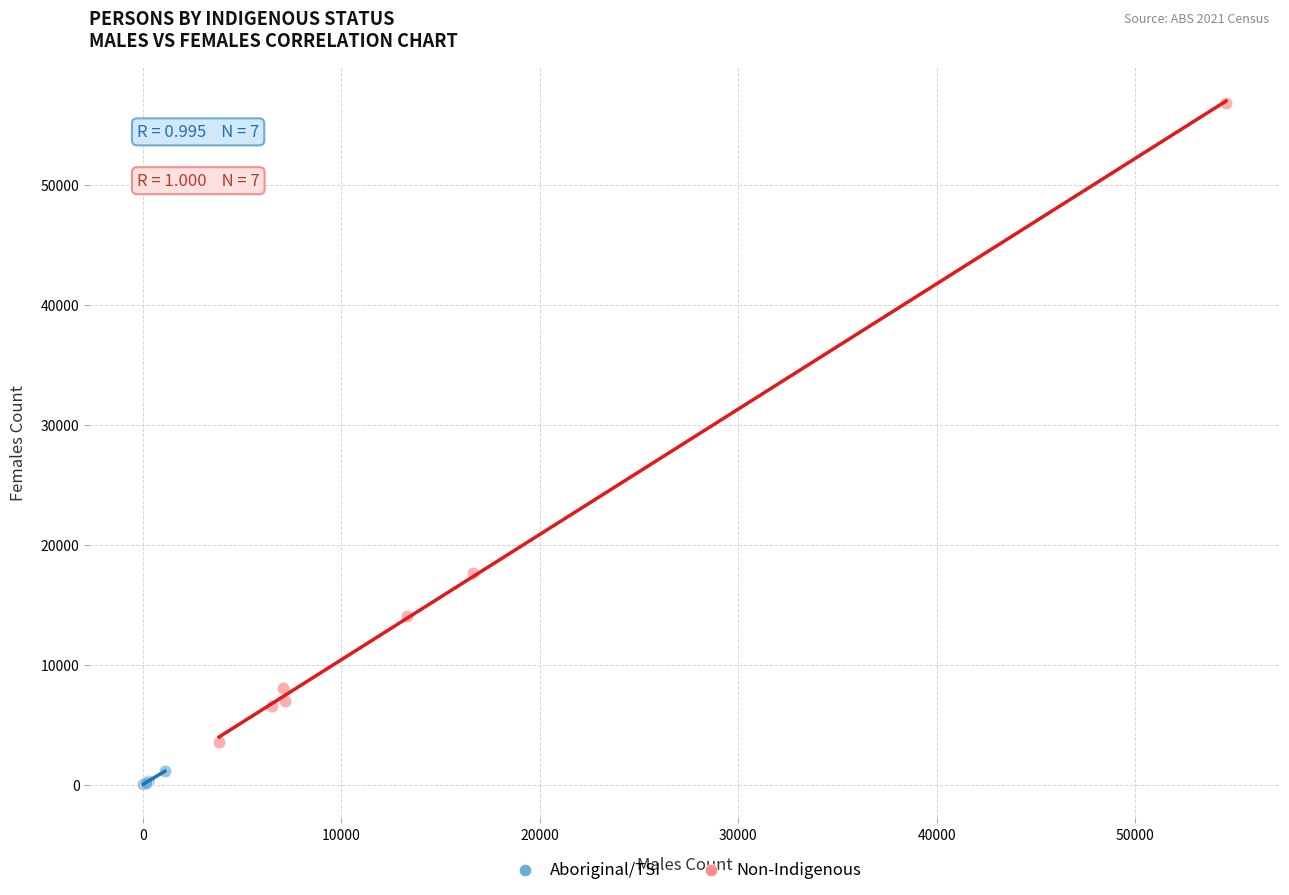

Which series contains the lowest Y value?

Aboriginal/TSI